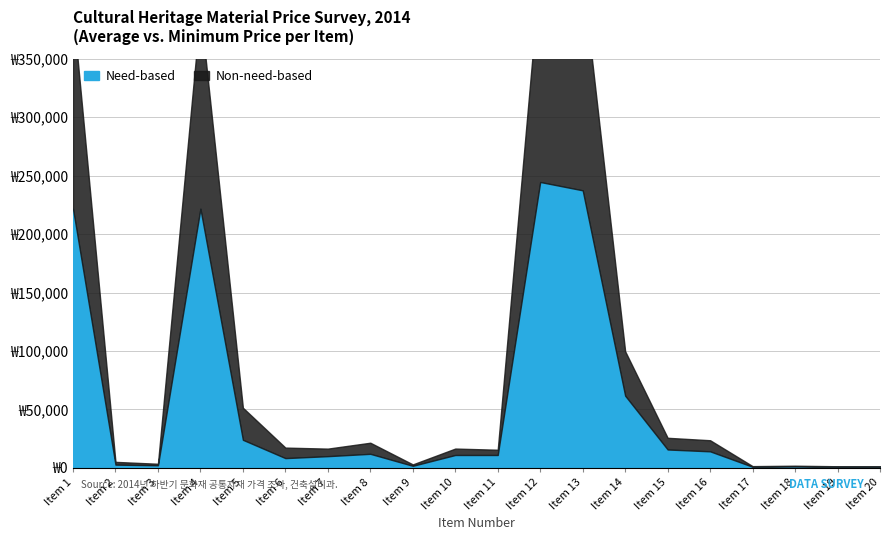

At how many categories does at least one series exceed 76327?

5